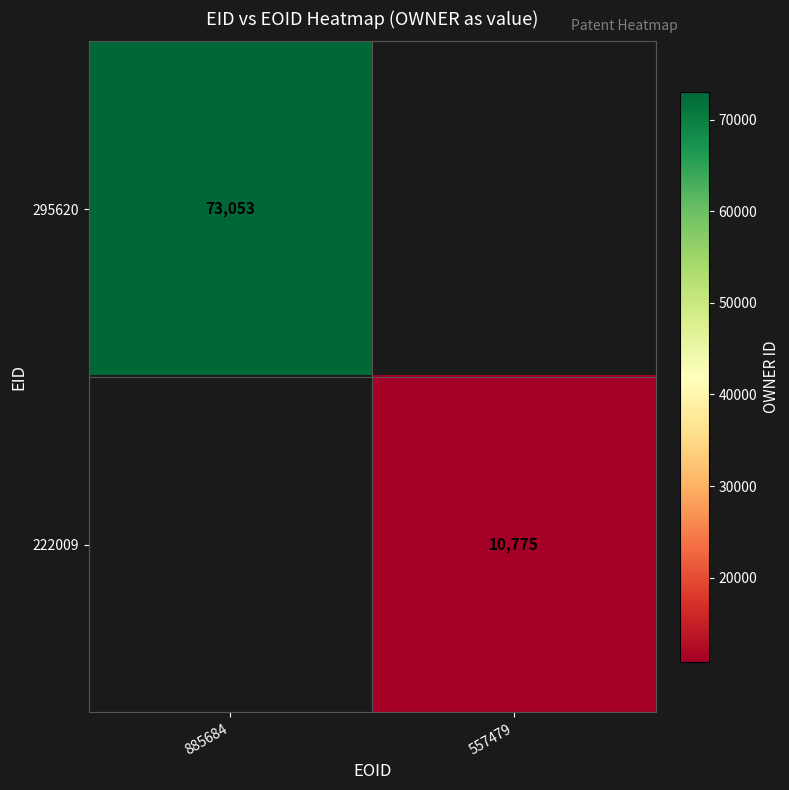

Is it true that 295620 equals 73053 at 885684?

True